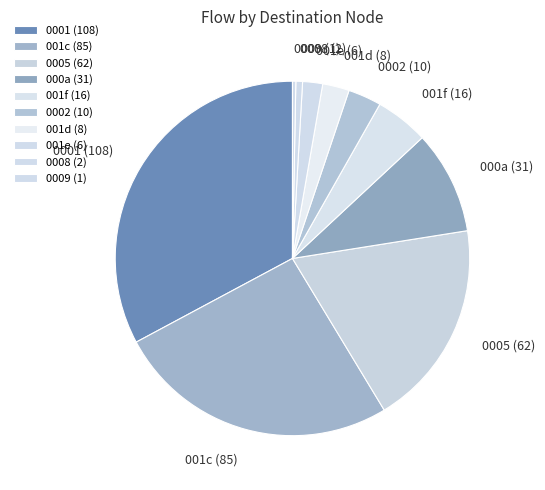

How many slices are in this pie chart?

10